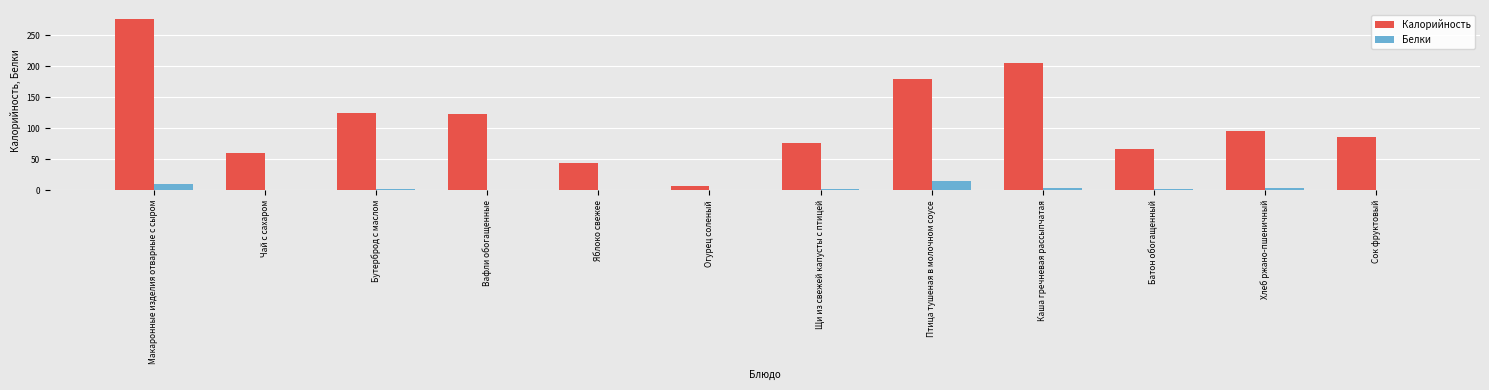

What is the sum of all Калорийность values?

1346.5